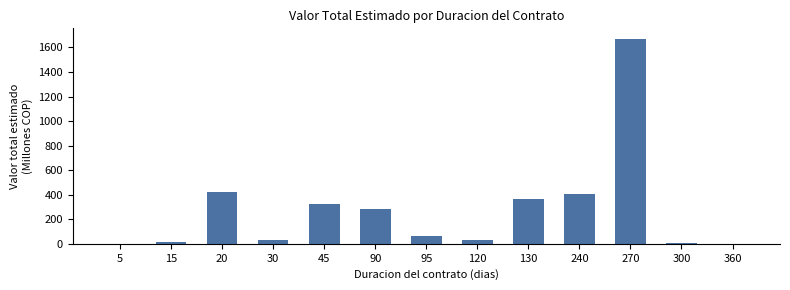

How many series are shown in this chart?

1